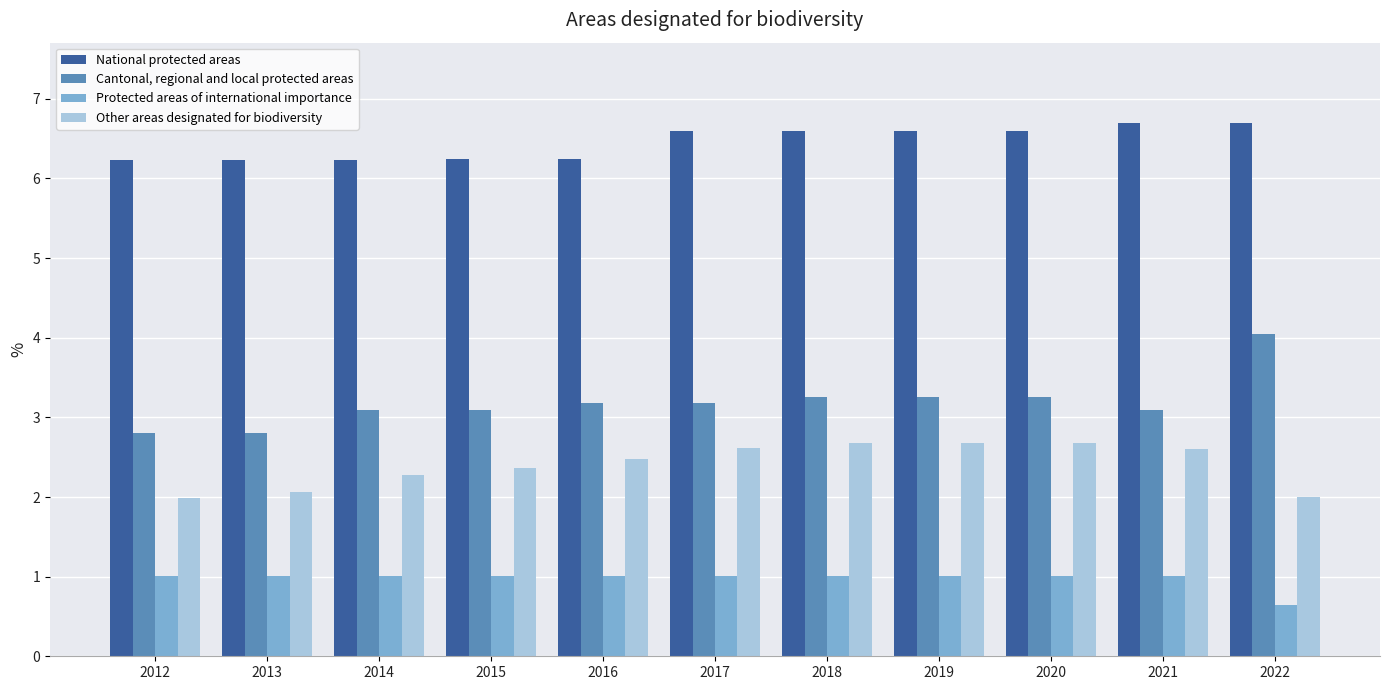

Which series has the widest spread of values?

Cantonal, regional and local protected areas